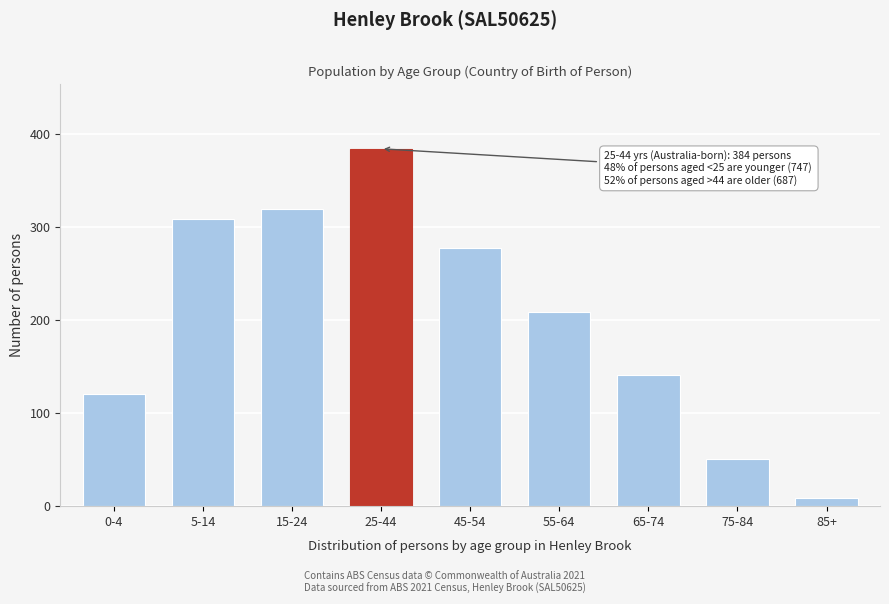

Reading right to left, extract all data points from this chart.

85+=9	75-84=51	65-74=141	55-64=209	45-54=277	25-44=384	15-24=319	5-14=308	0-4=120